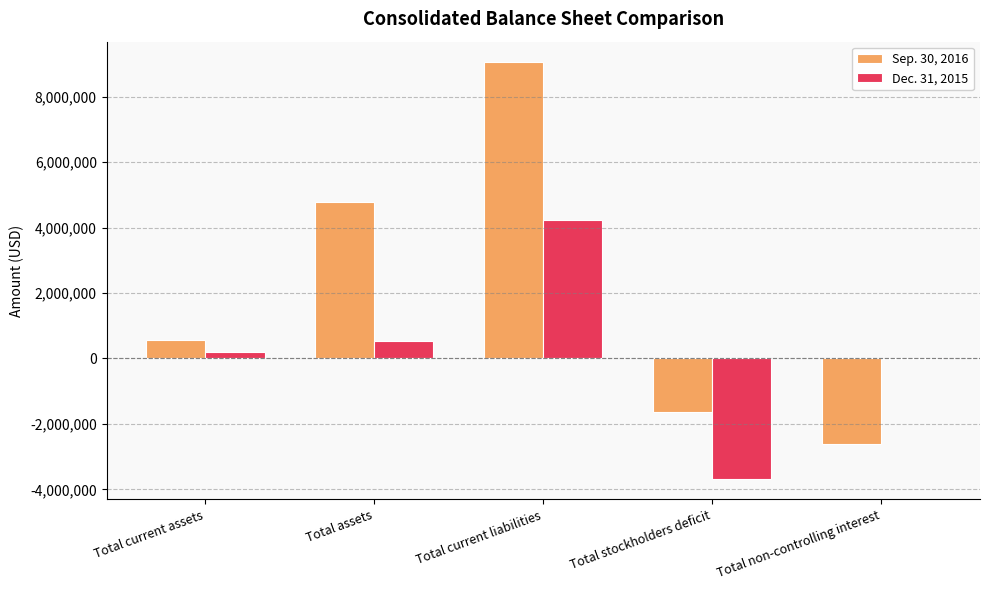

At which label does Dec. 31, 2015 reach its peak?

Total current liabilities